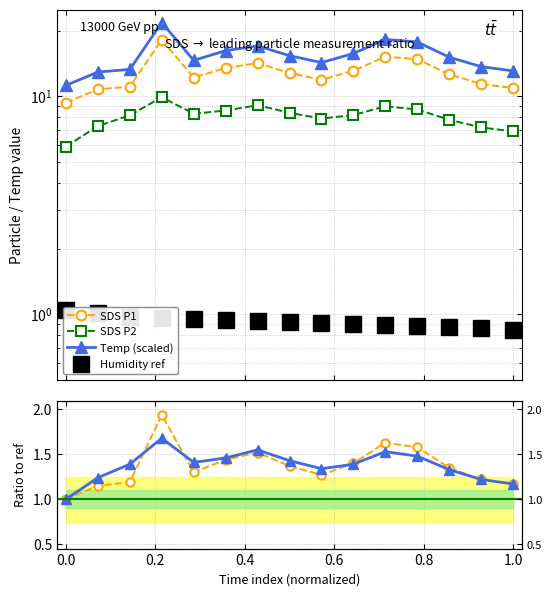

At how many categories does at least one series exceed 4?

15